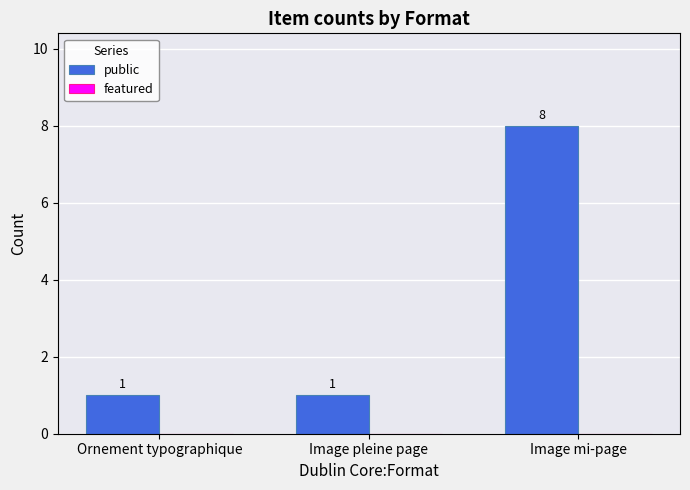

The value at Image mi-page is 11. True or false?

False